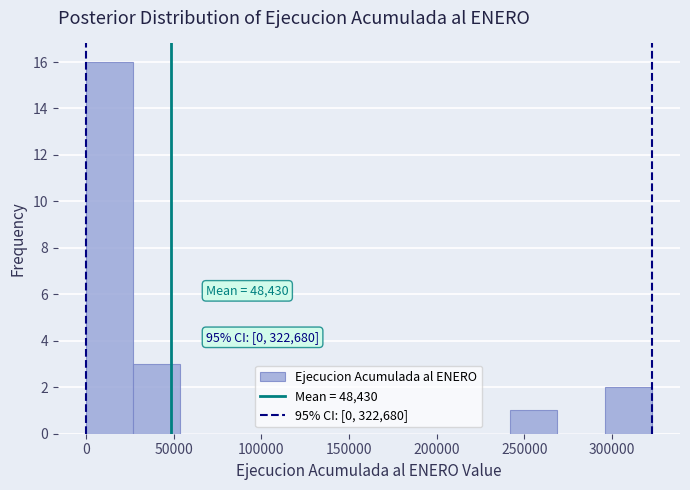

Which range on the x-axis has the tallest bar?

0 to 25000